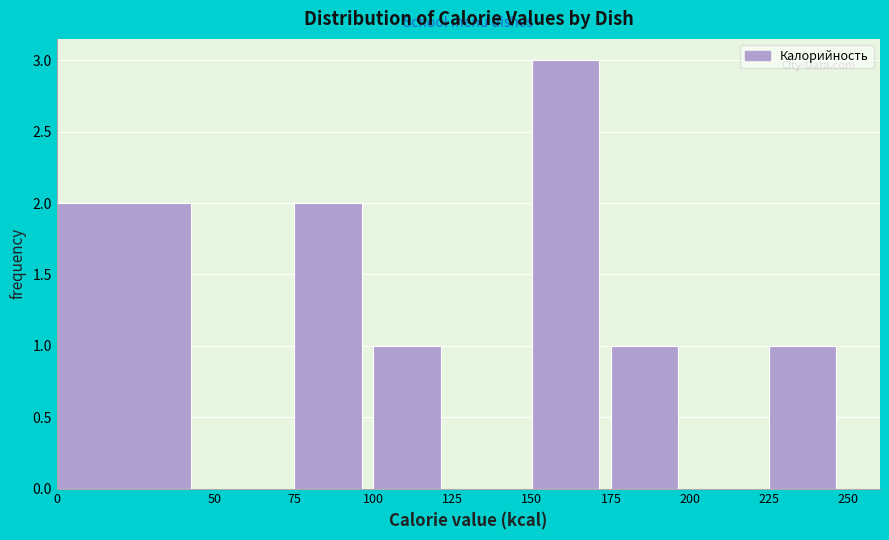

Over which range of the x-axis is the bar tallest?

150 to 175